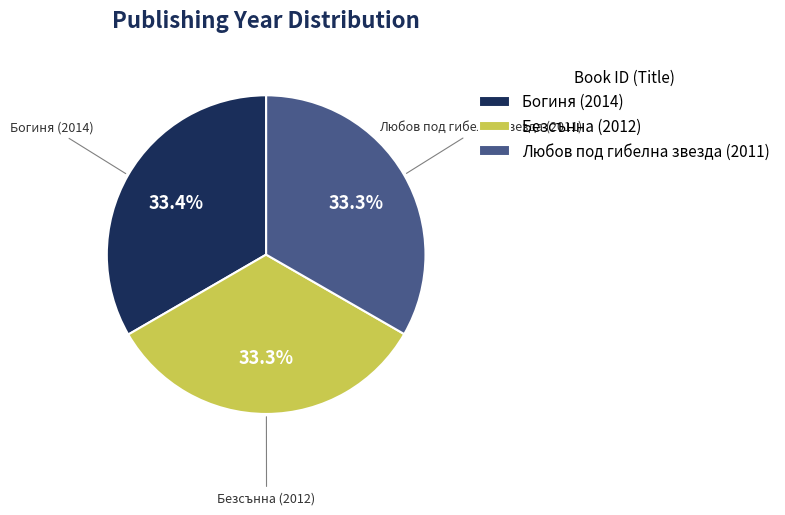

What percentage do Любов под гибелна звезда (2011) and Безсънна (2012) together represent?

66.6%